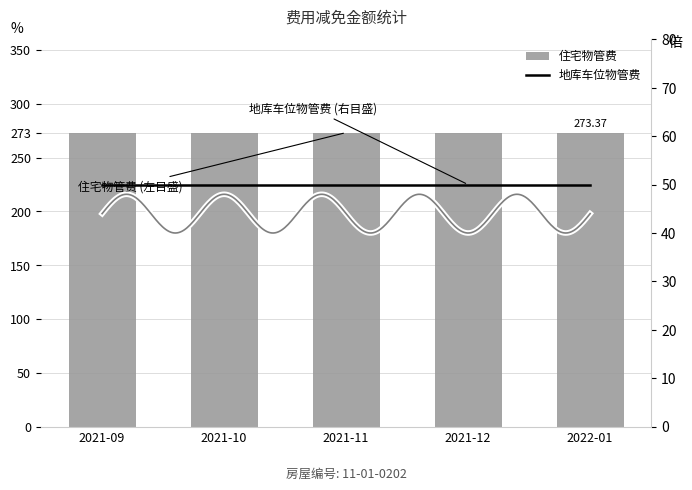

Reading left to right, list all the values displayed in this chart.

住宅物管费: 2021-09=273.4	2021-10=273.4	2021-11=273.4	2021-12=273.4	2022-01=273.4
地库车位物管费: 2021-09=50.0	2021-10=50.0	2021-11=50.0	2021-12=50.0	2022-01=50.0